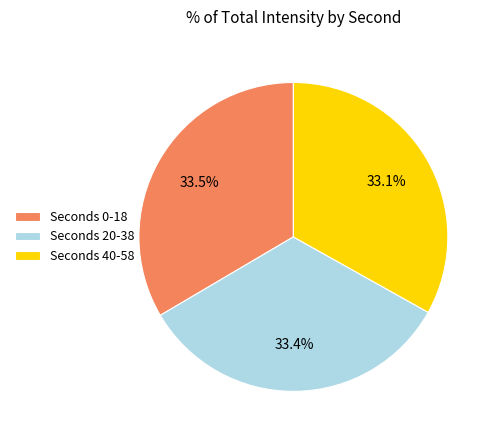

Is there a majority slice in this chart?

No